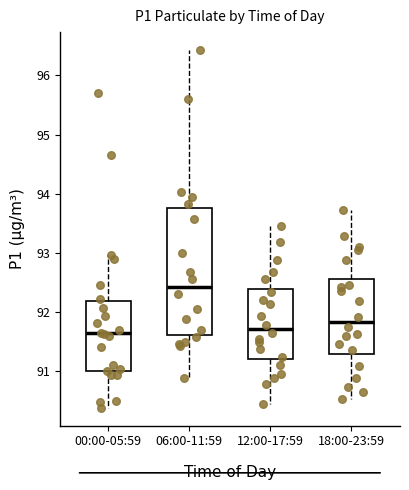

Where does the lower whisker of the box for 18:00-23:59 end on the y-axis? The values are not printed on the chart, so give them approximately, as read against the axis.

90.5